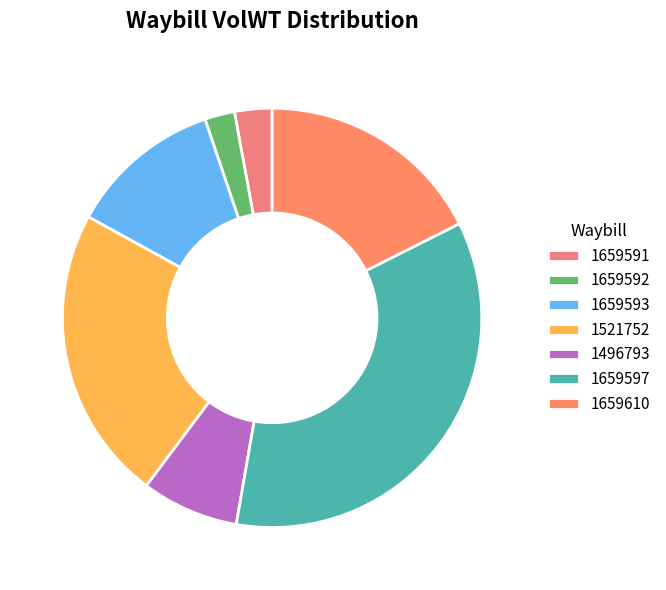

How many segments does this pie chart have?

7